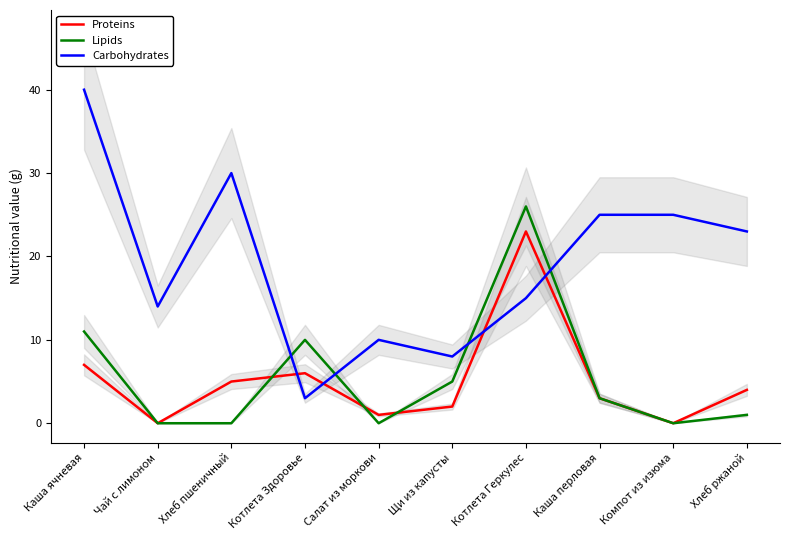

Is the value of Proteins at Чай с лимоном greater than the value of Lipids at Компот из изюма?

No